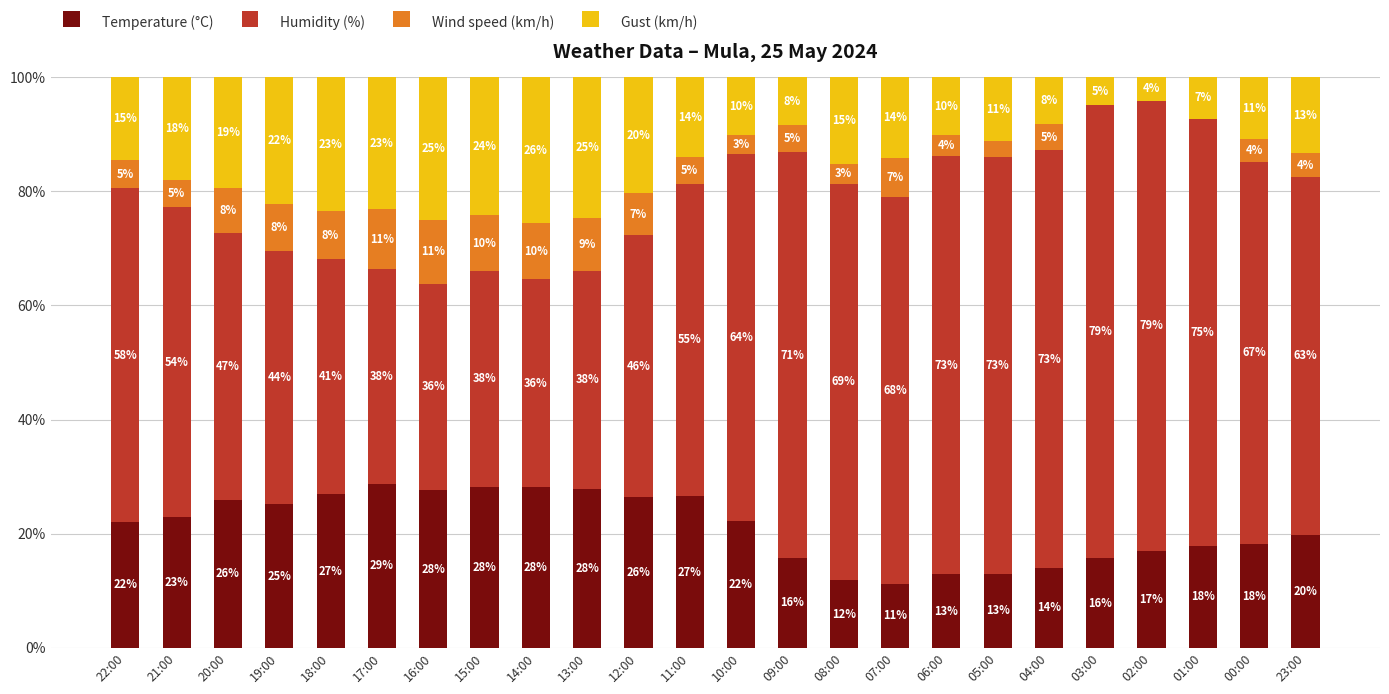

Where is Temperature (°C) nearest to the value 20?

23:00